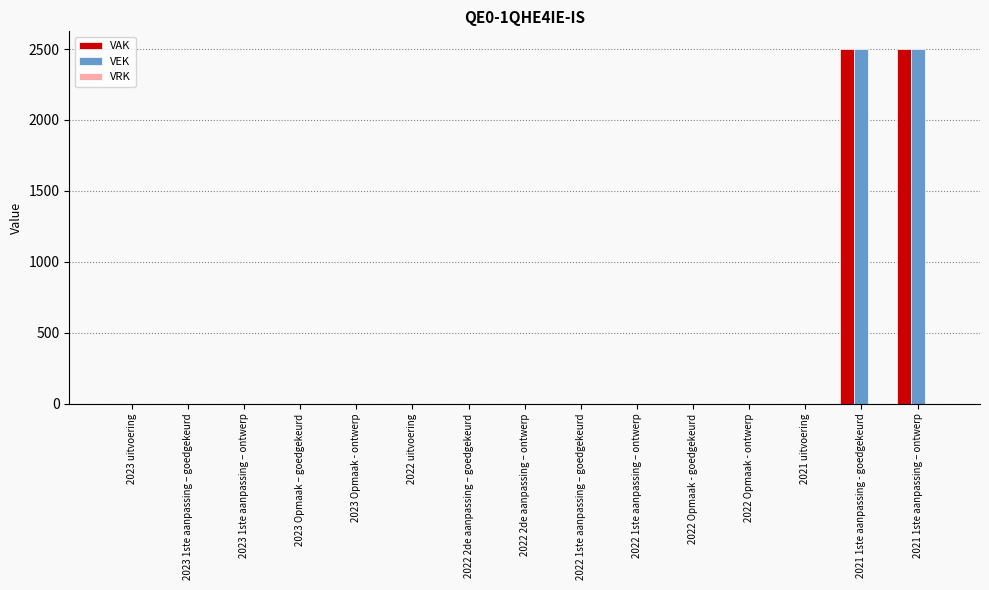

Are the bars horizontal?

No